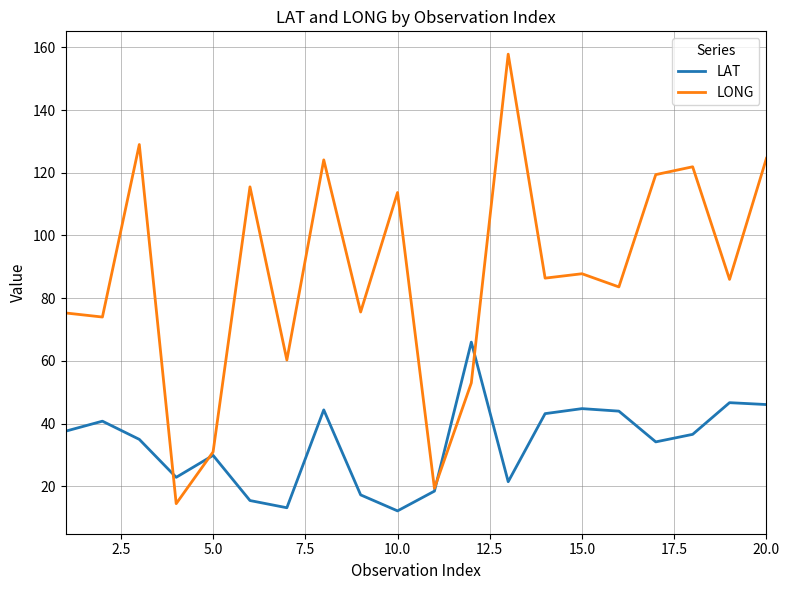

What is the smallest value displayed?

12.2